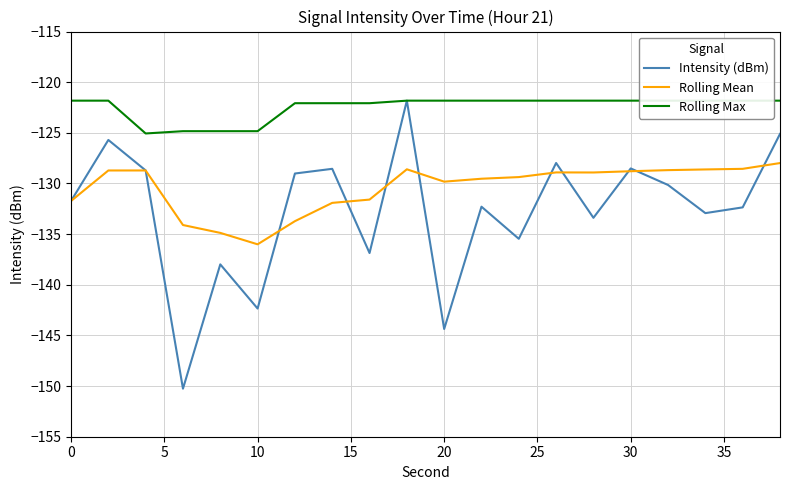

List the series in order of their overall mean, lowest first.

Intensity (dBm), Rolling Mean, Rolling Max